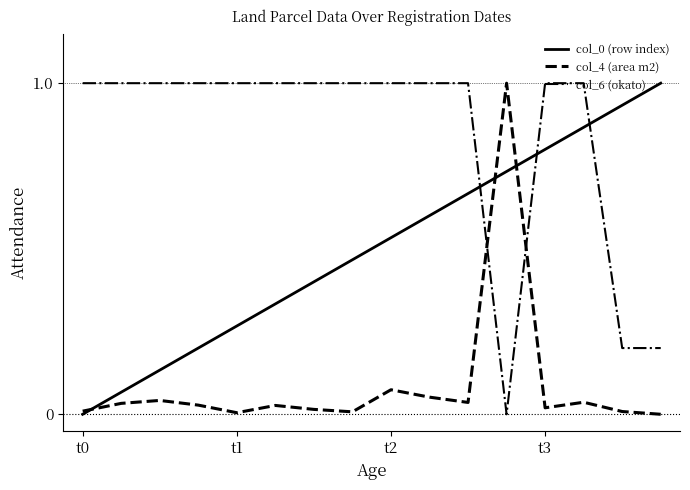

At how many categories does at least one series exceed 0?

16